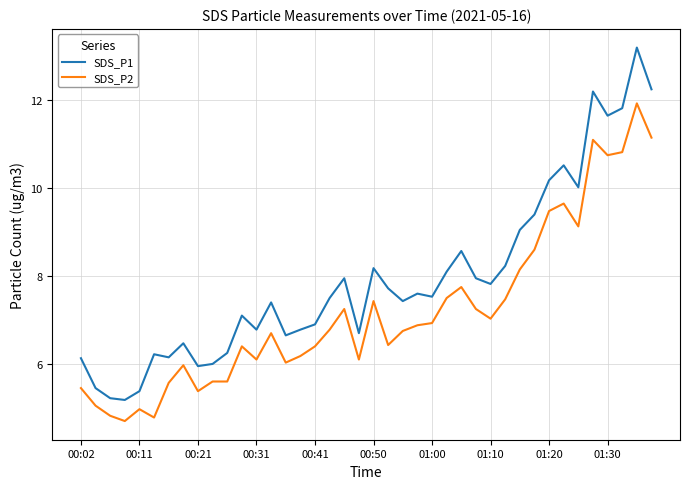

Rank the series by their average value, from lowest to highest.

SDS_P2, SDS_P1